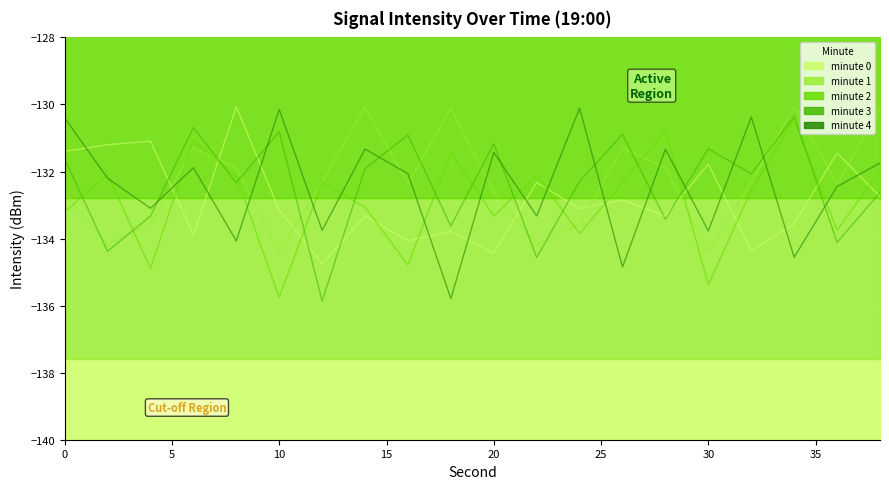

List the labels in order of minute 3 value, largest first.

34, 6, 10, 26, 16, 20, 30, 0, 14, 32, 24, 8, 38, 4, 28, 18, 36, 2, 22, 12